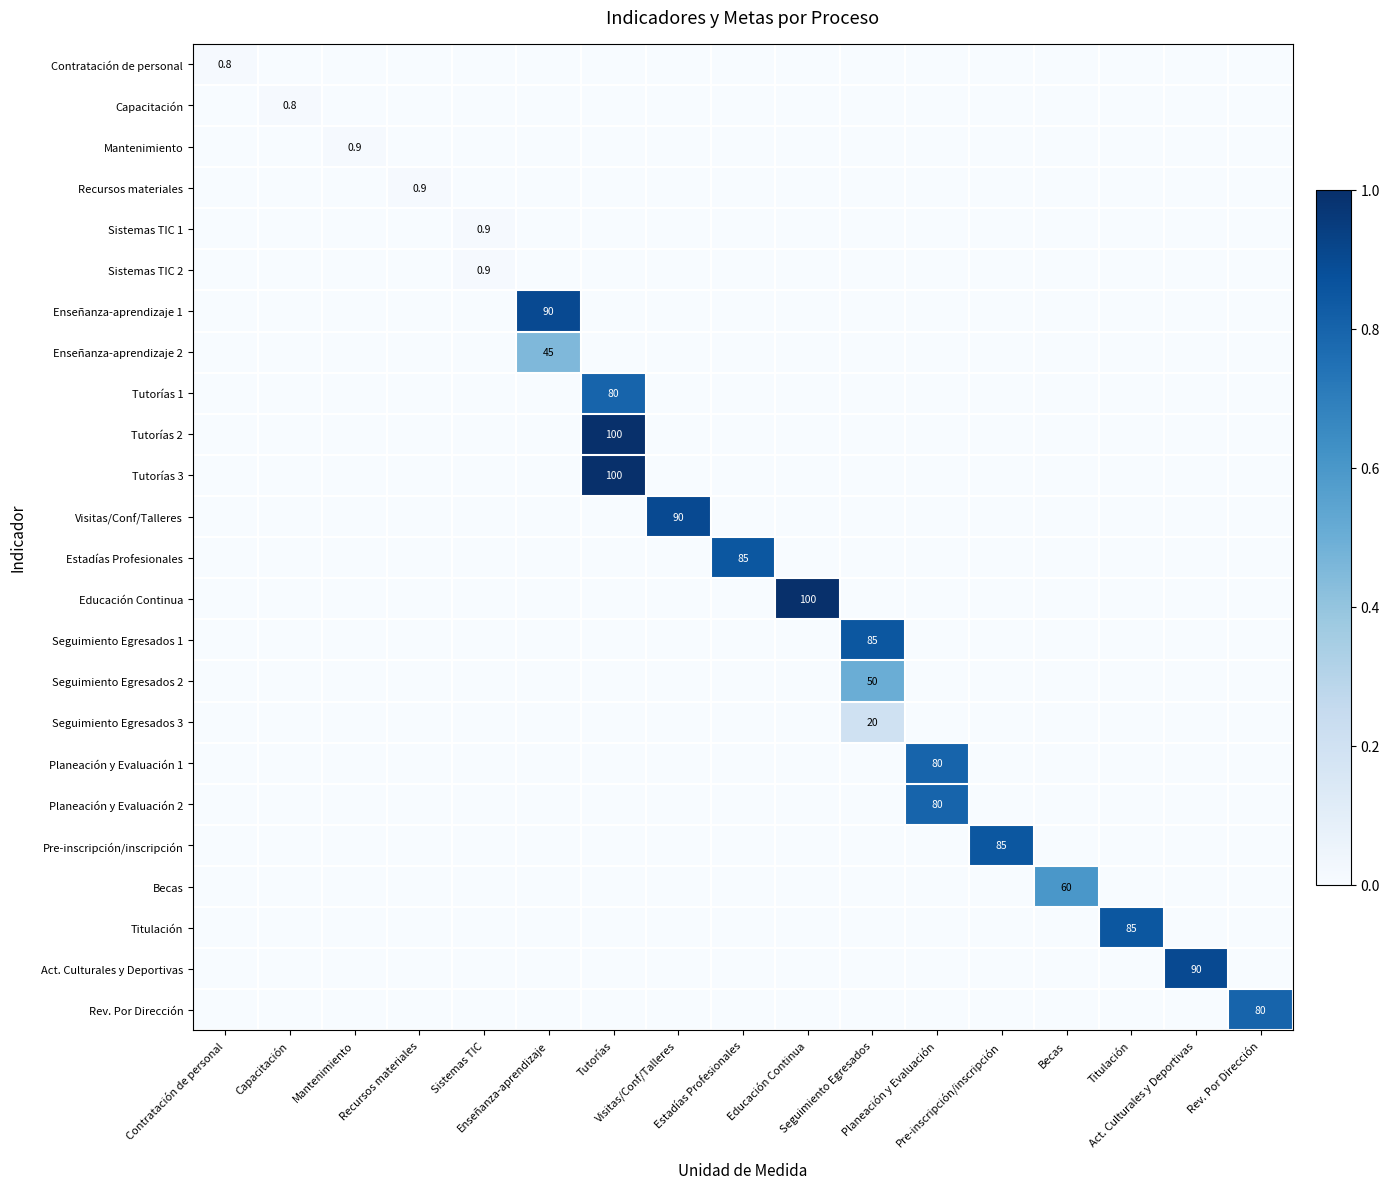

Is it true that Educación Continua equals 0.0 at Tutorías?

True